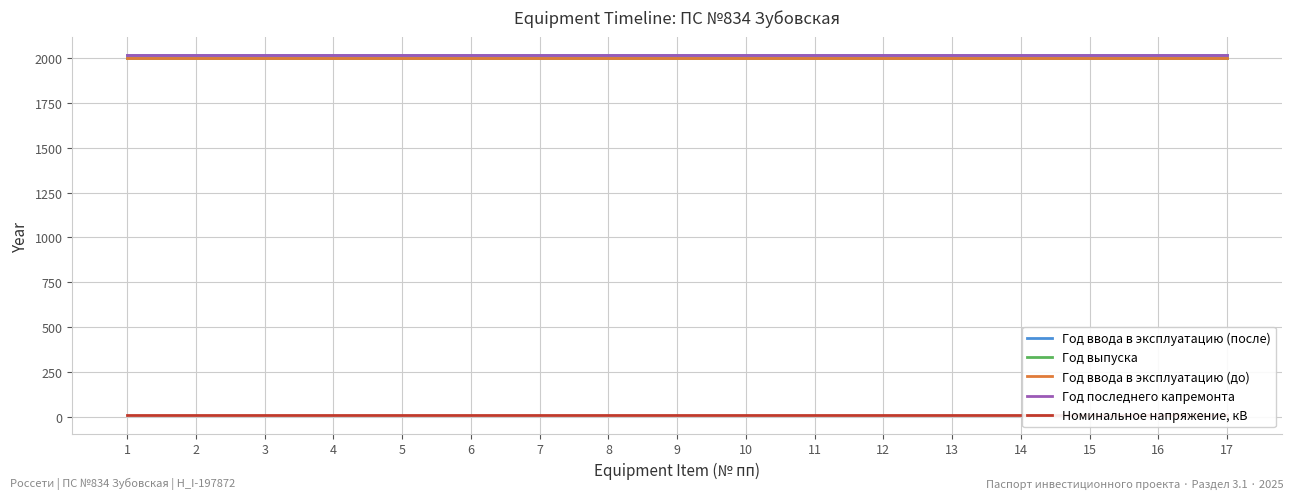

Rank the categories by Год ввода в эксплуатацию (до) value from lowest to highest.

1, 2, 3, 4, 5, 6, 7, 8, 9, 10, 11, 12, 13, 14, 15, 16, 17